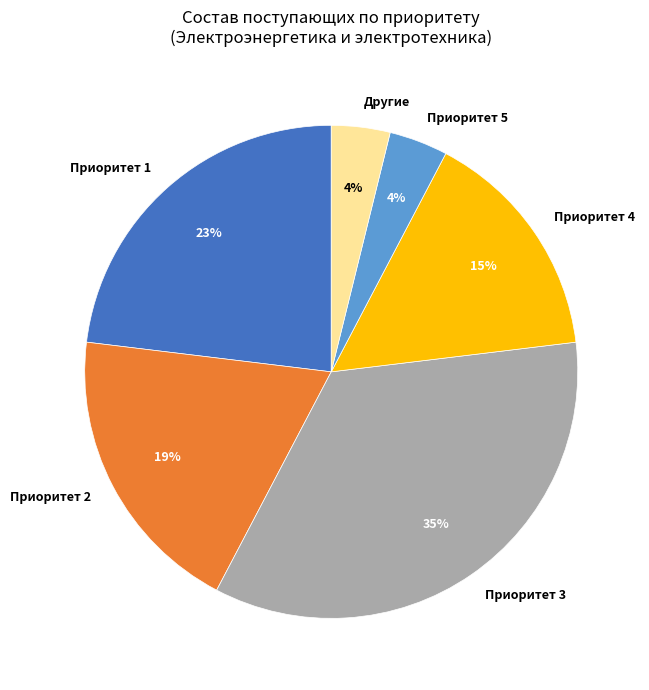

Is it true that Приоритет 3 is 22% of the pie?

False